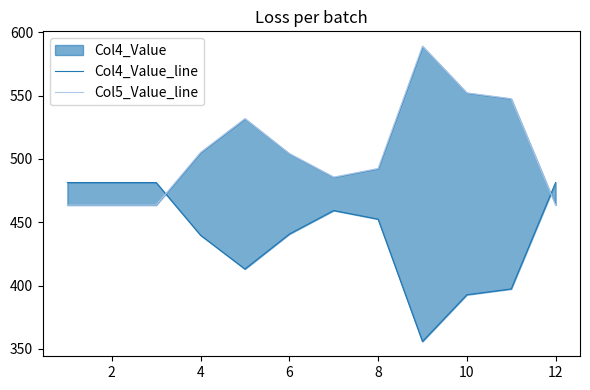

How many data points in Col5_Value_line are less than 504?

6